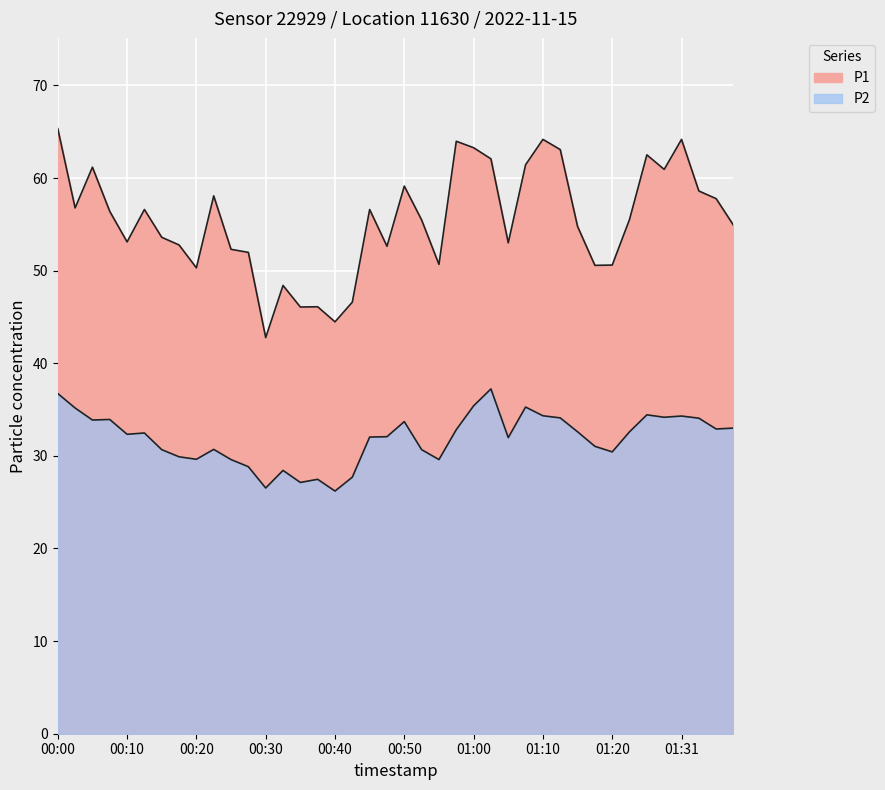

Rank the series at 01:25 from lowest to highest value.

P2, P1